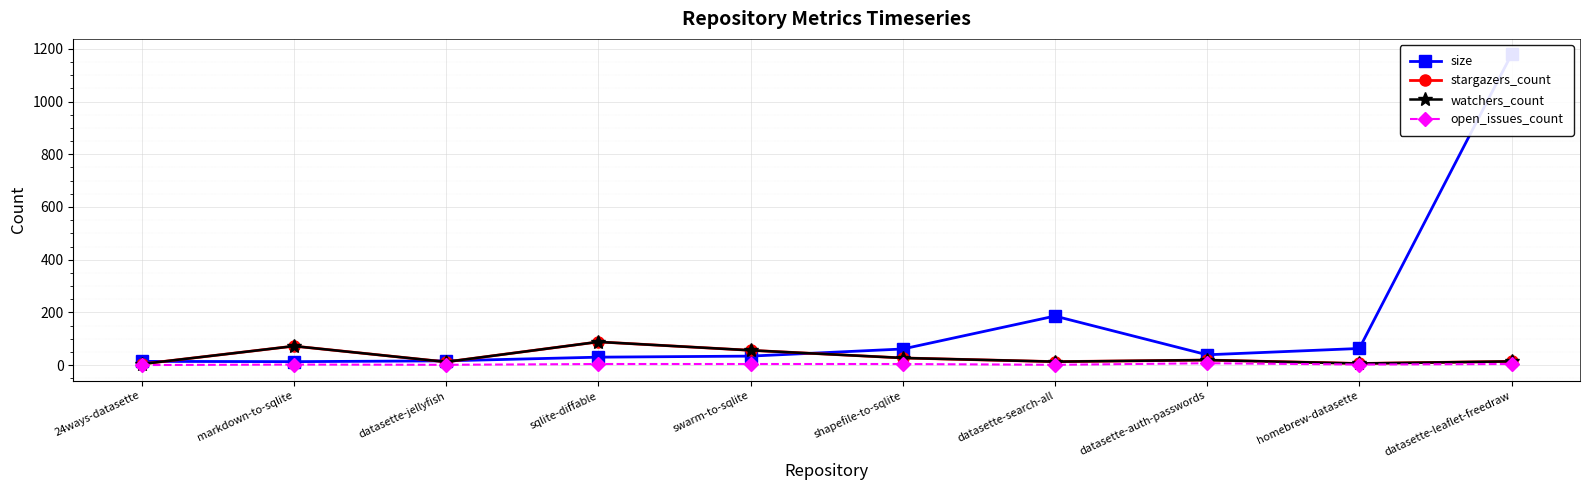

Rank the series at homebrew-datasette from highest to lowest value.

size, stargazers_count, watchers_count, open_issues_count